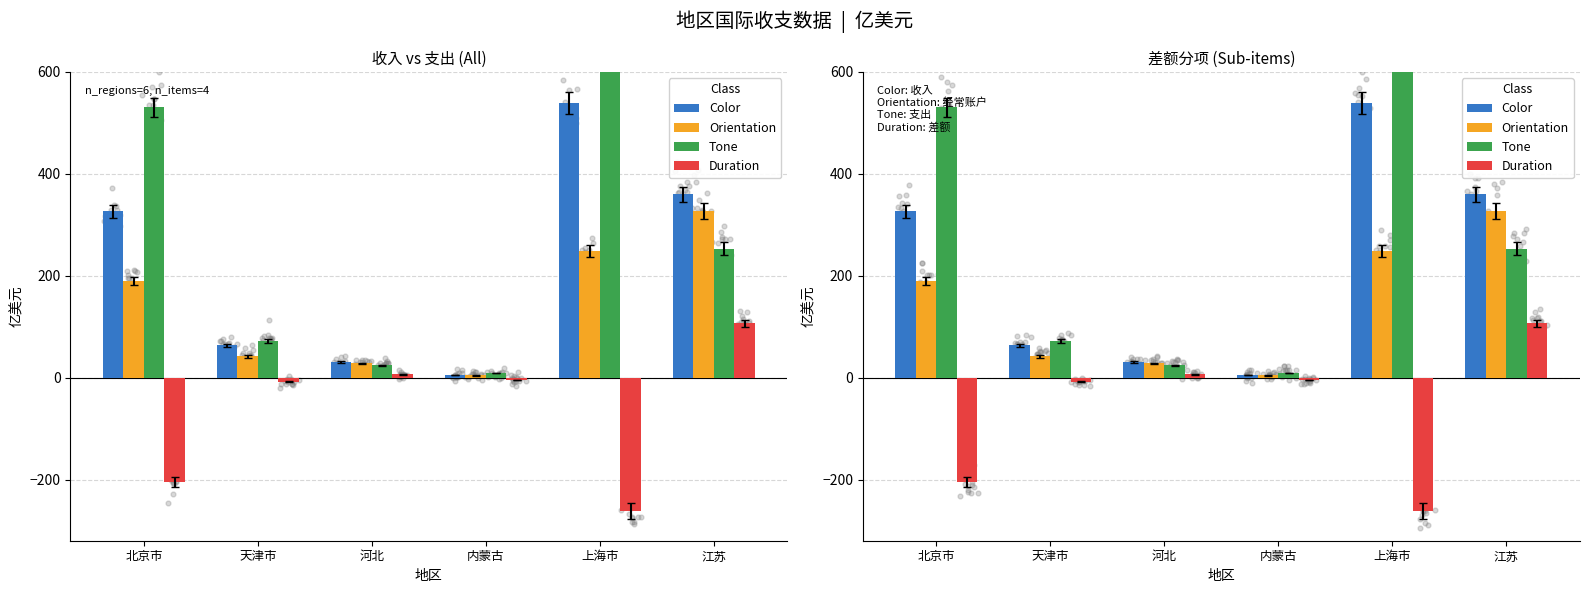

Which series reaches the maximum Y coordinate?

Tone